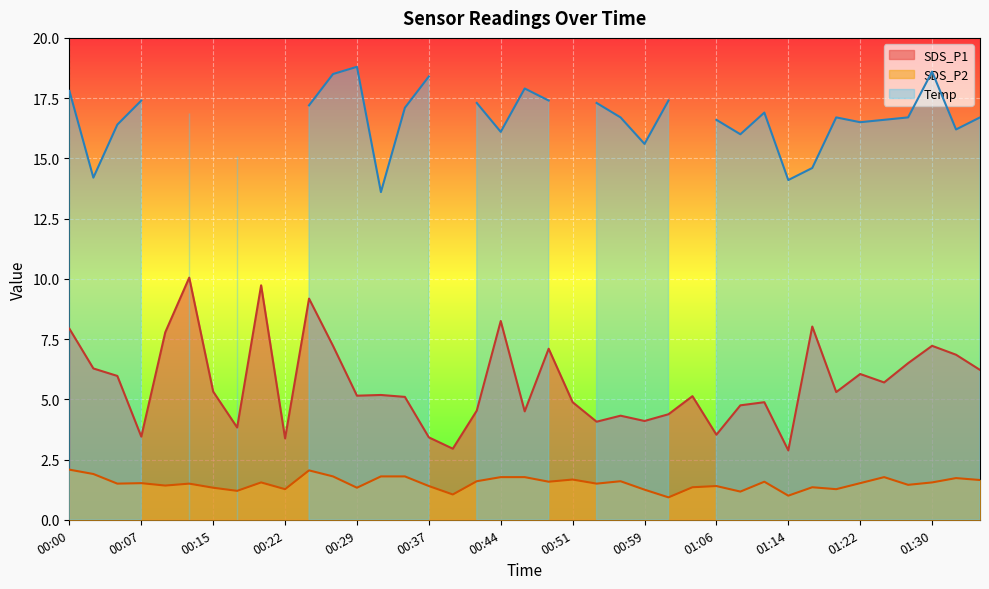

True or false: SDS_P2 has a value of 1.2 at 01:09.

True